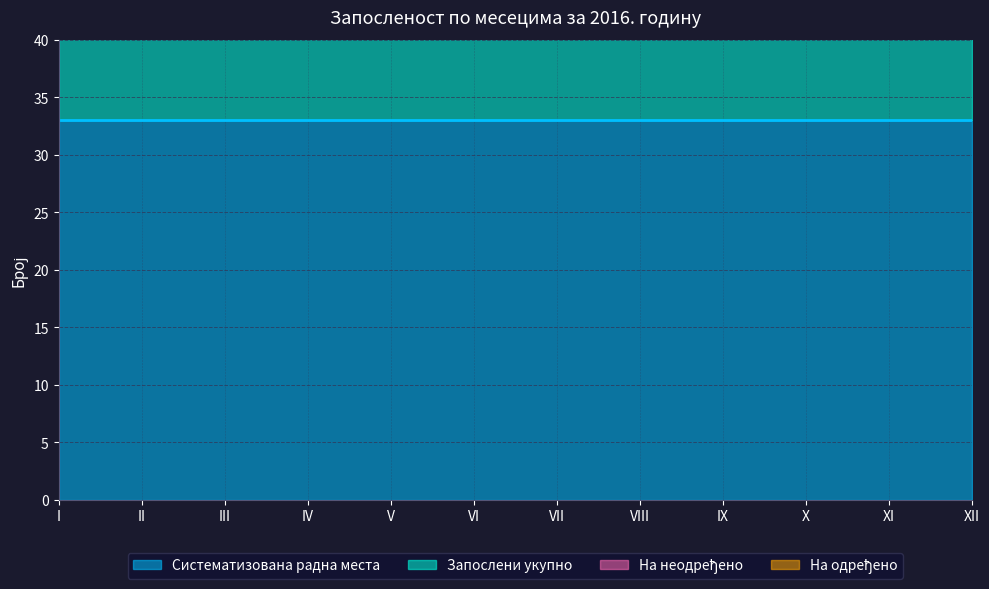

The Систематизована радна места series shows 48 at X. True or false?

False